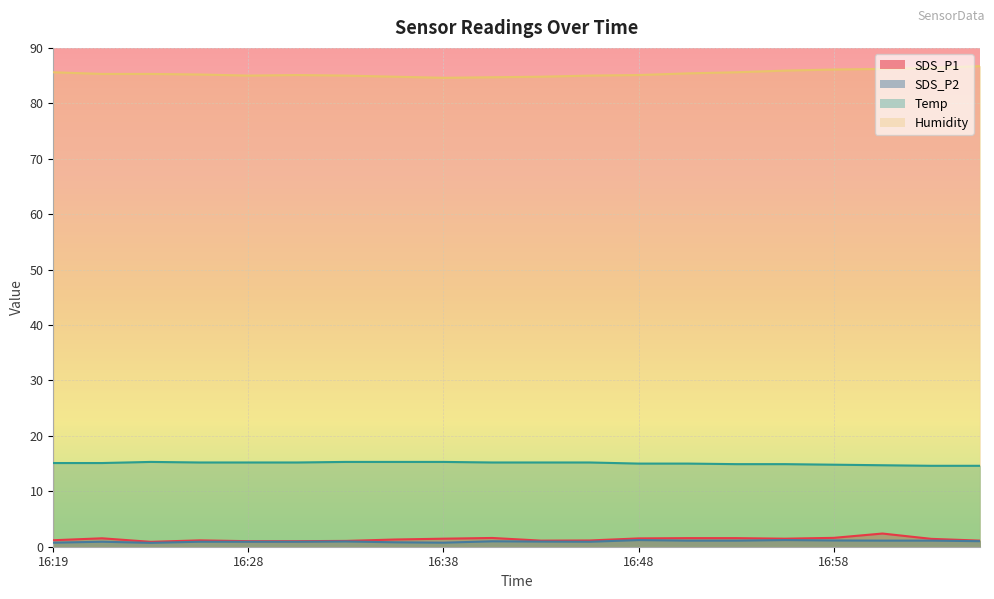

What is the maximum value shown in the chart?

86.7